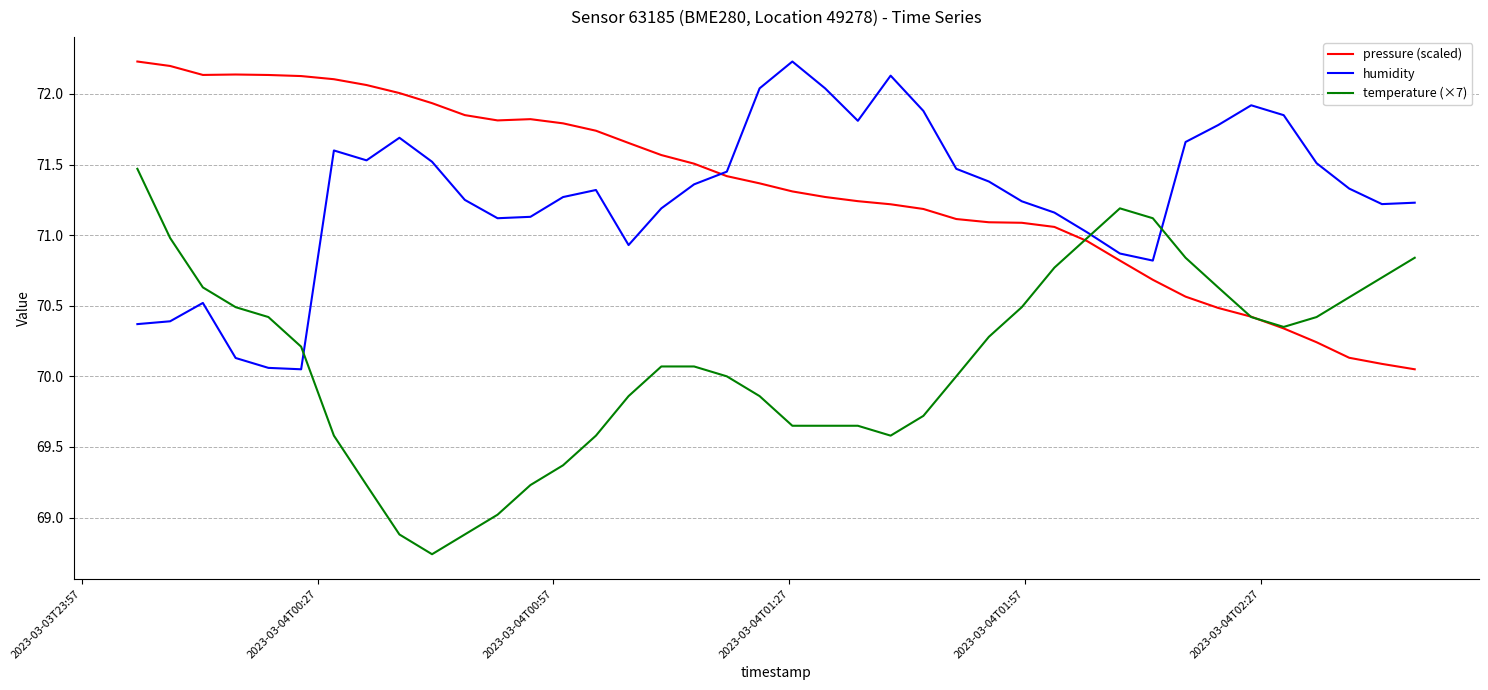

Which series has the largest range (max minus min)?

temperature (×7)